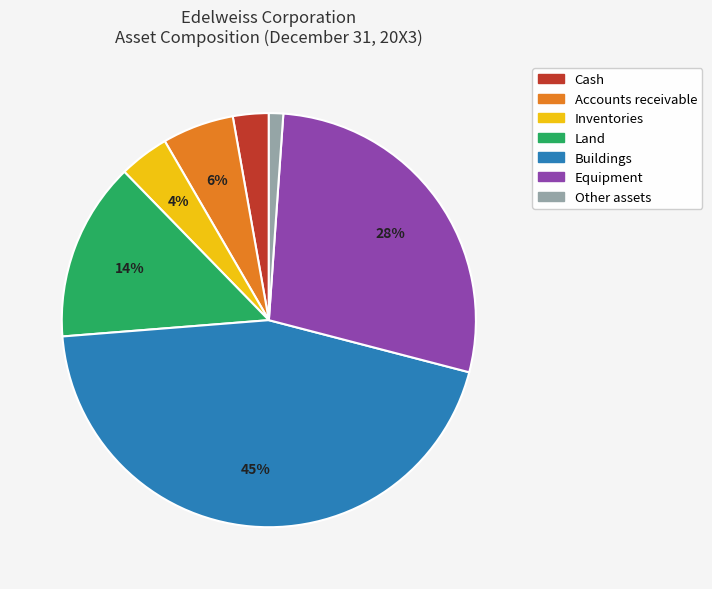

To the nearest percent, what portion does Equipment represent?

28%